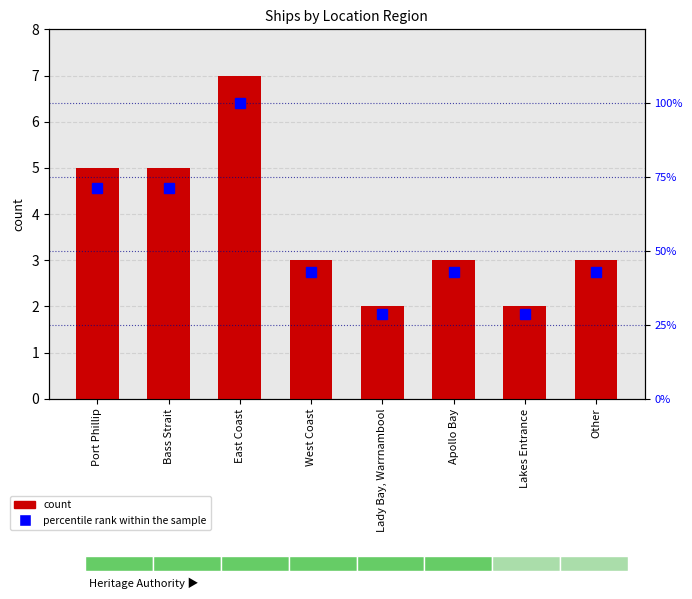

Reading left to right, list all the values displayed in this chart.

count: 5.0	5.0	7.0	3.0	2.0	3.0	2.0	3.0
percentile rank within the sample: 71.4	71.4	100.0	42.9	28.6	42.9	28.6	42.9